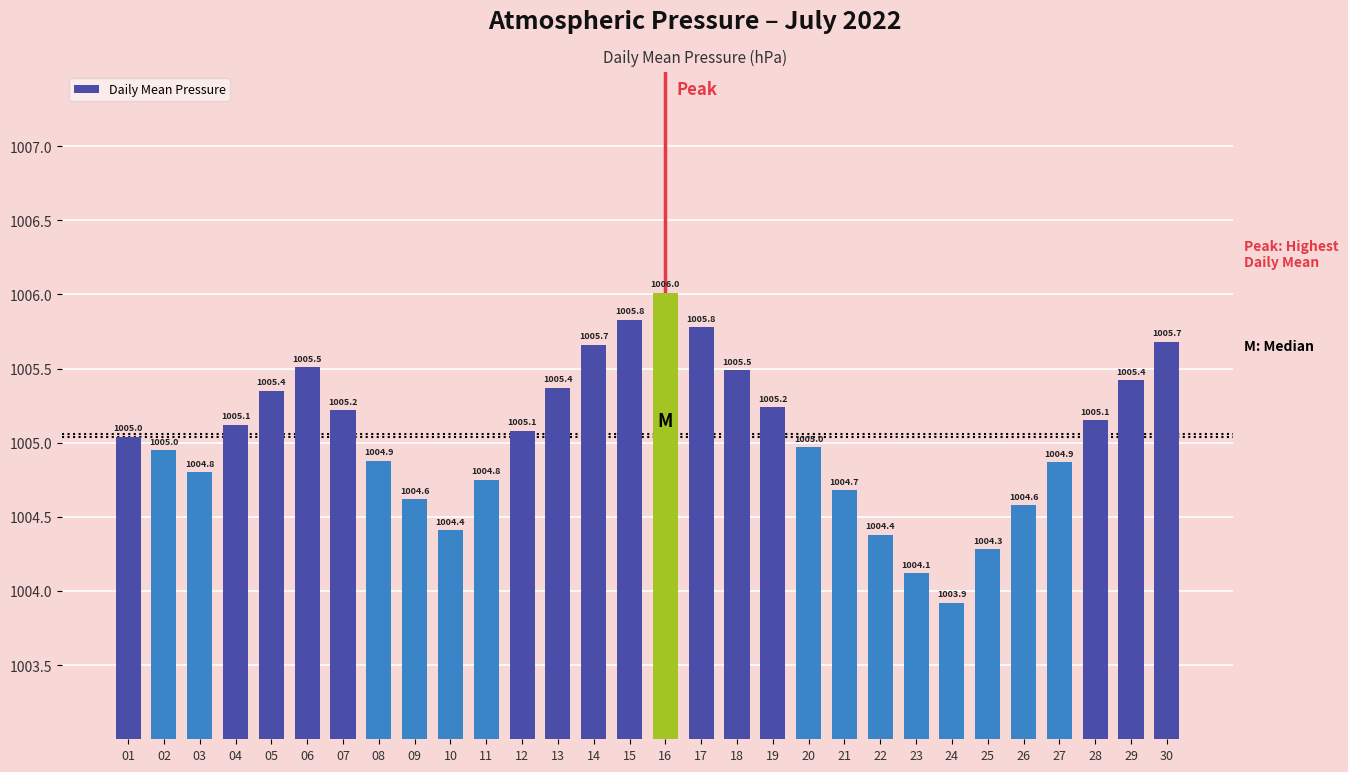

Which category has the highest value across all series?

16